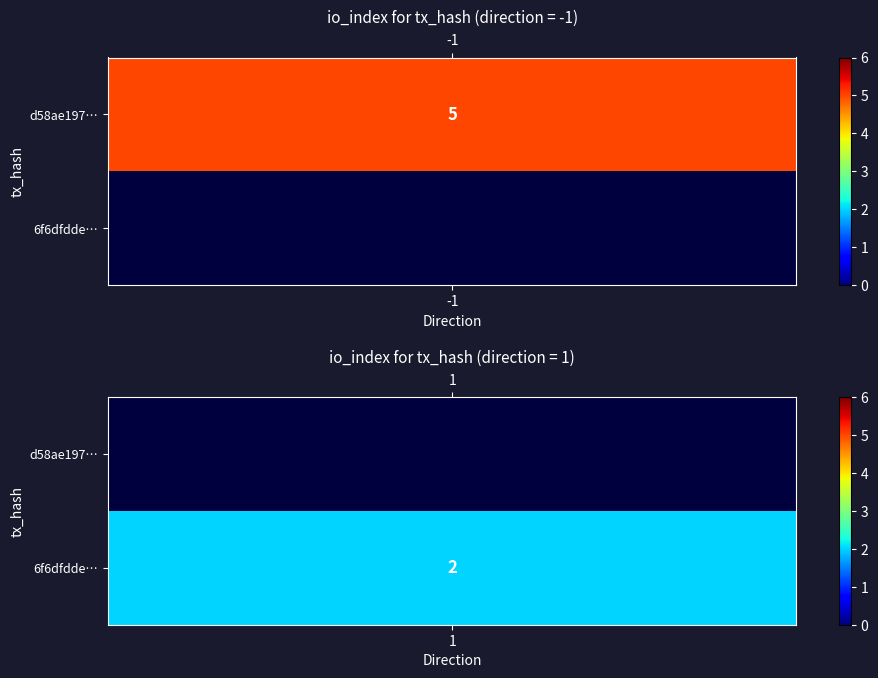

At direction, list the series in order from largest to smallest.

6f6dfdde008b324c7316feecbc6c30468a3f5e2, d58ae197982af54d912f274ef3de370612efbb6